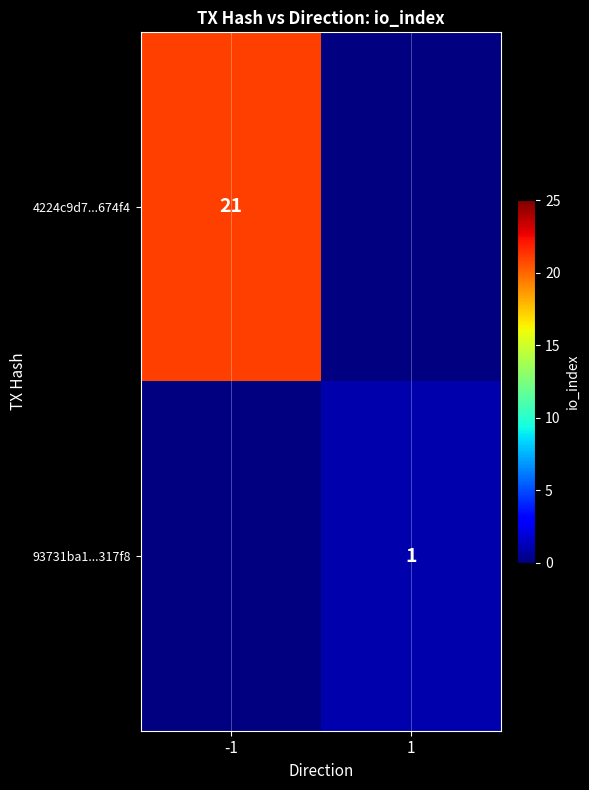

The 4224c9d7...674f4 series shows 21 at -1. True or false?

True